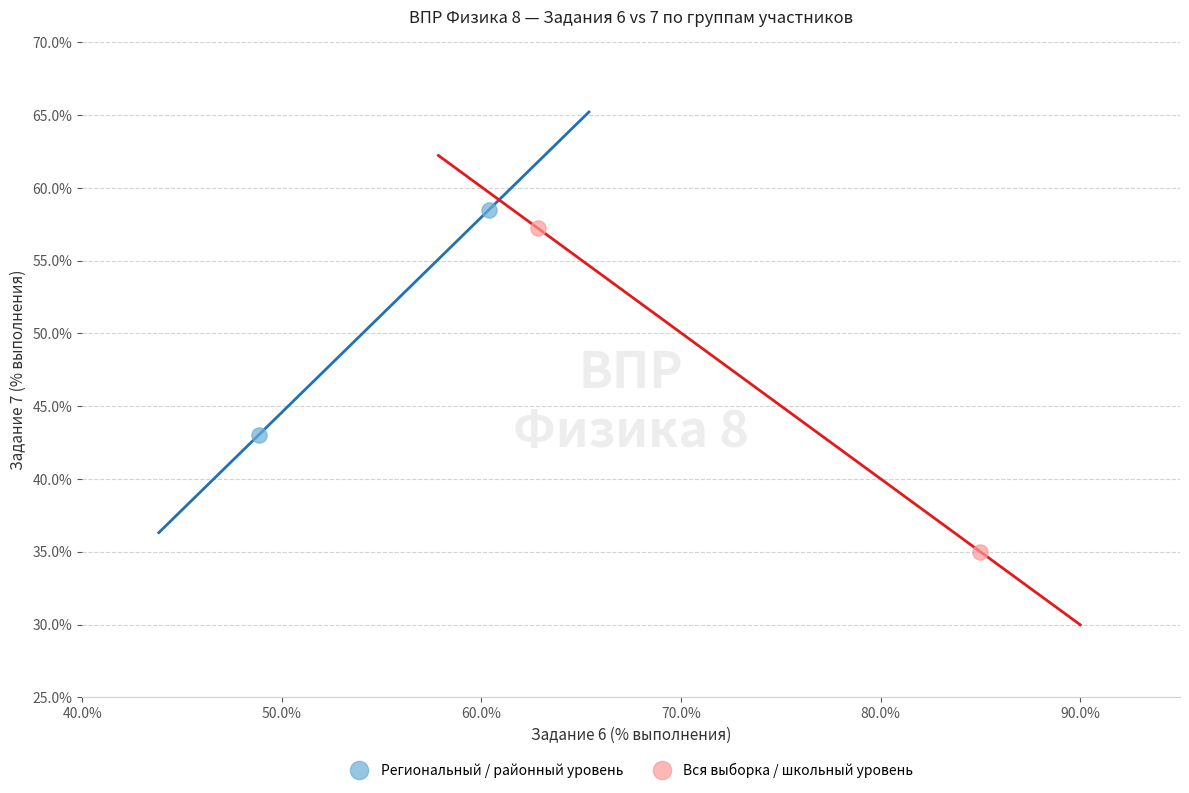

Which series has the largest Y range (max minus min)?

Вся выборка / школьный уровень